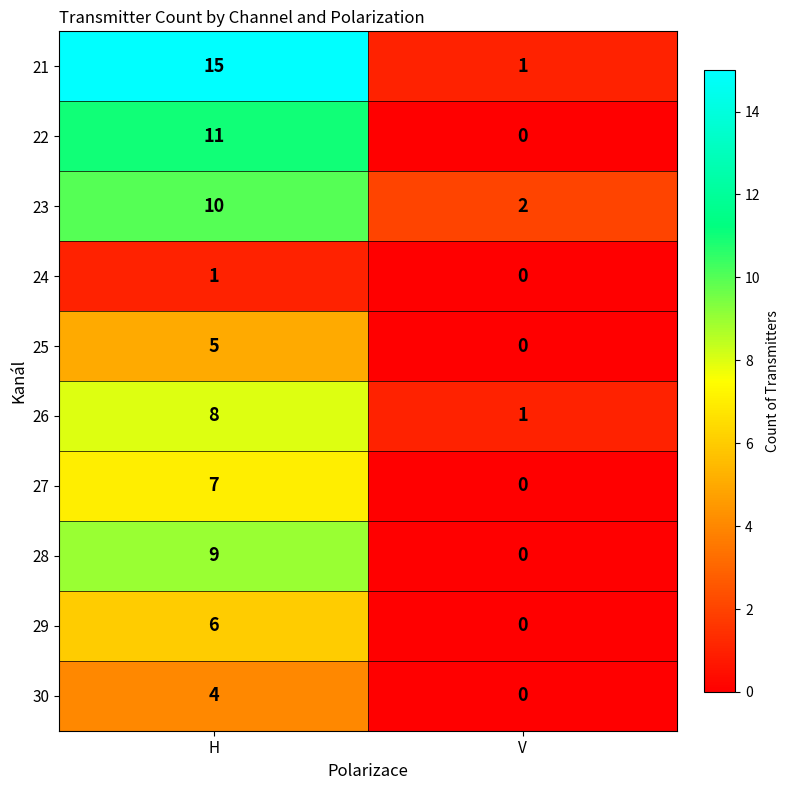

Where is 26 nearest to the value 4?

V